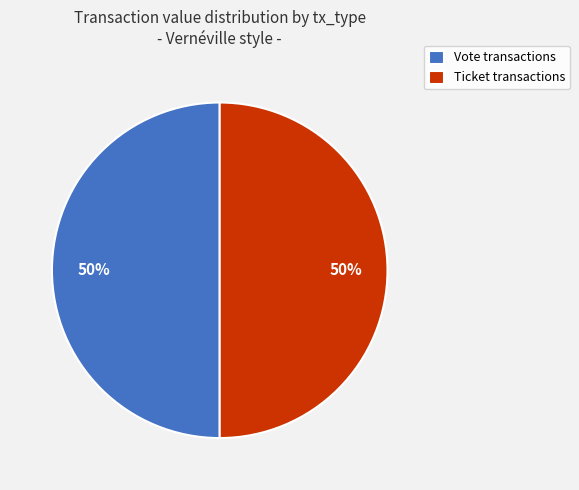

Count the number of slices in the pie.

2